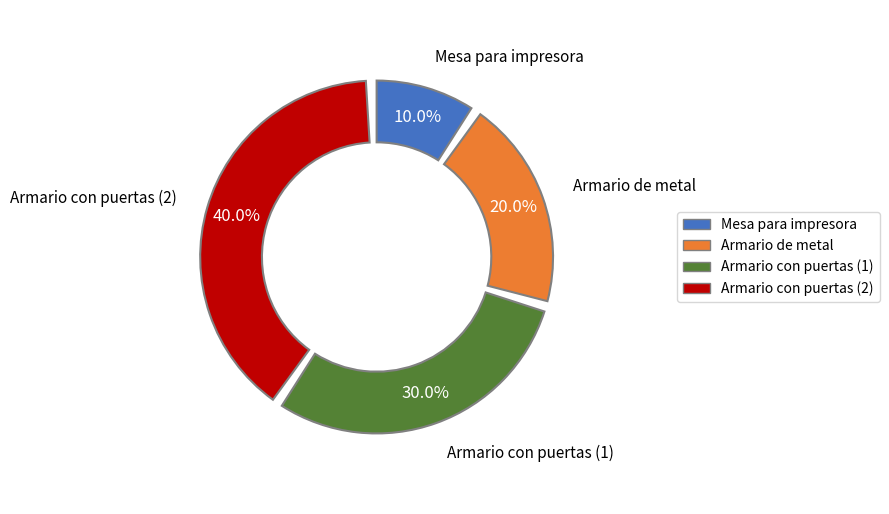

Rank the categories by value from highest to lowest.

Armario con puertas (2), Armario con puertas (1), Armario de metal, Mesa para impresora